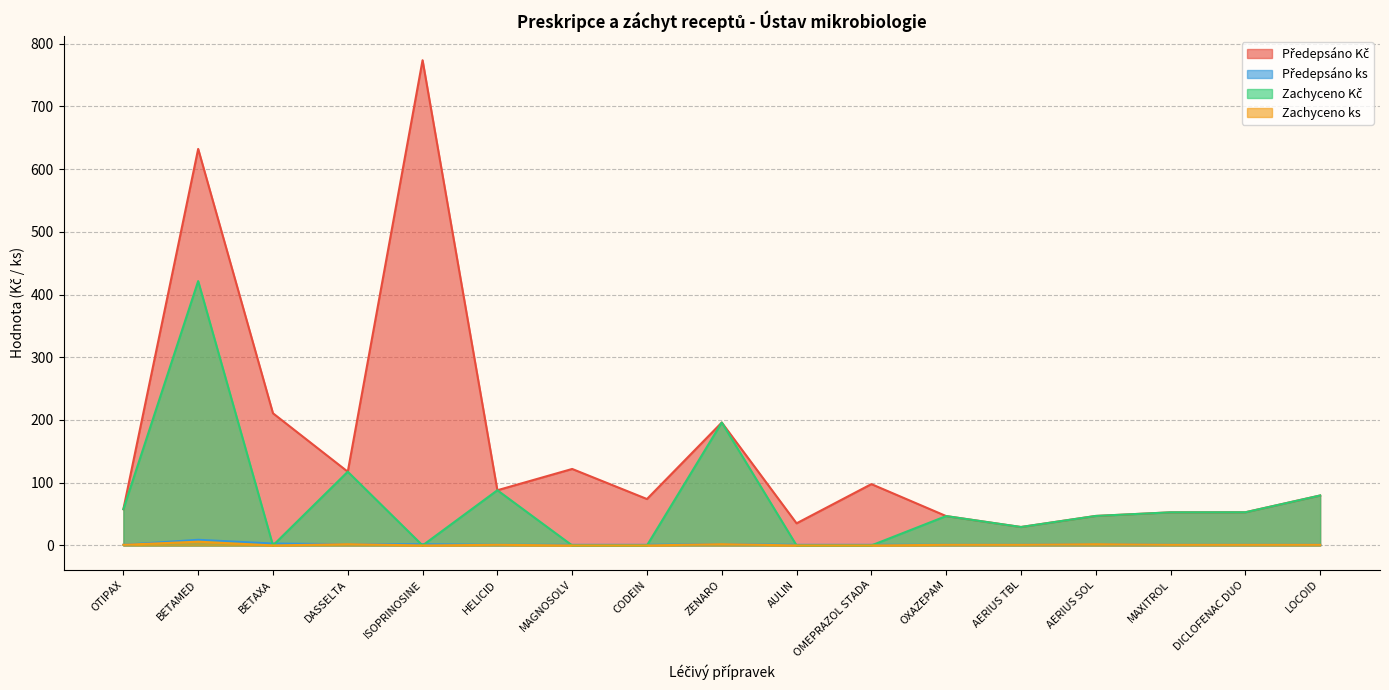

Which has a higher value, BETAMED or BETAXA?

BETAMED